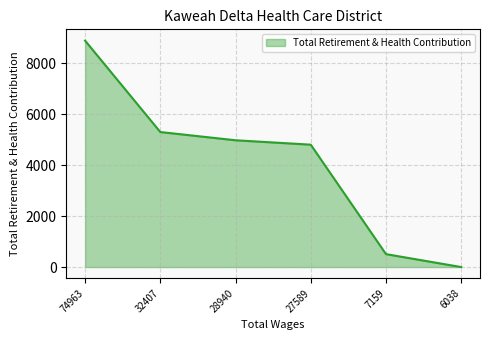

Where does the data first go above 4977?

74963